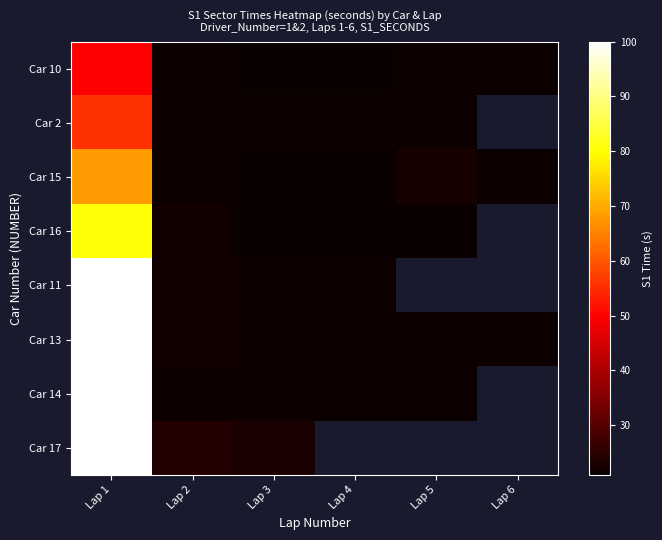

True or false: Car 2 has a value of 21.6 at Lap 5.

True